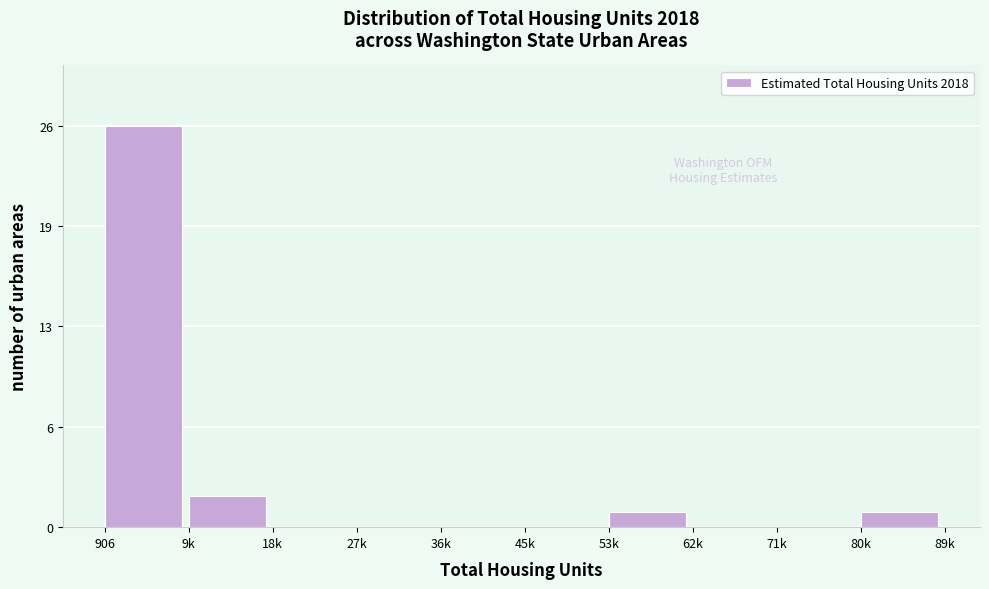

Are the bars horizontal?

No